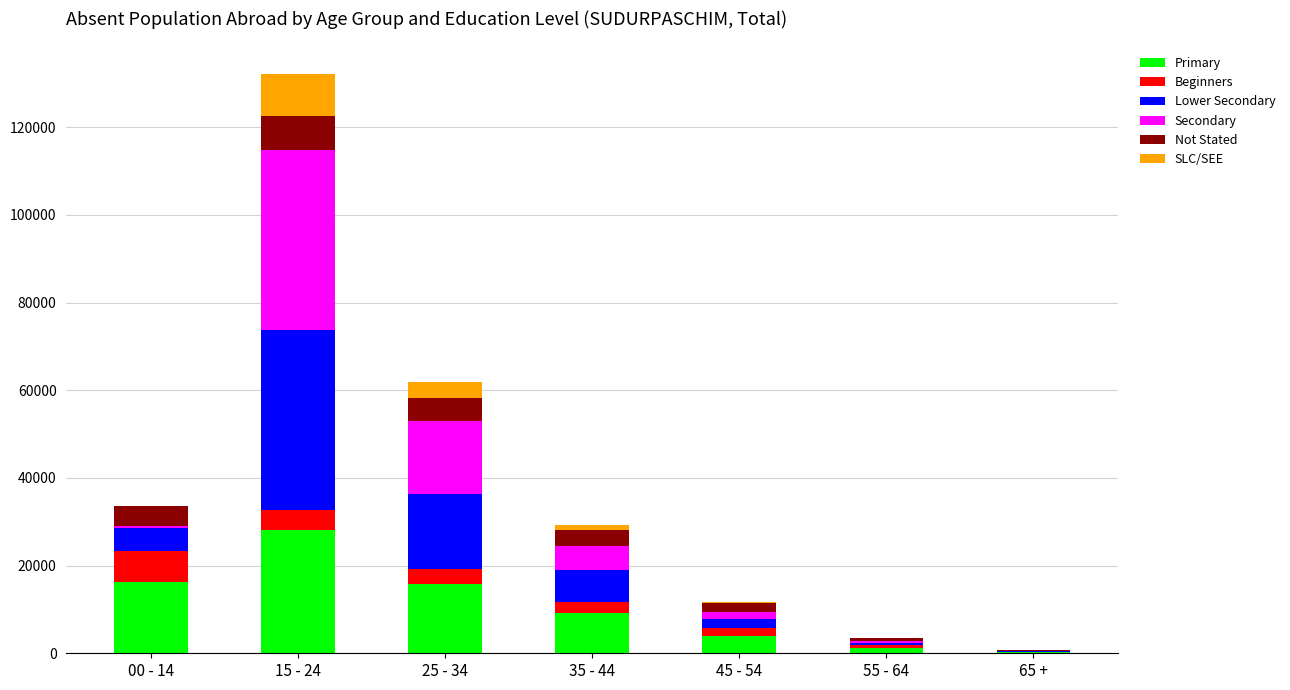

At which label does Primary reach its peak?

15 - 24